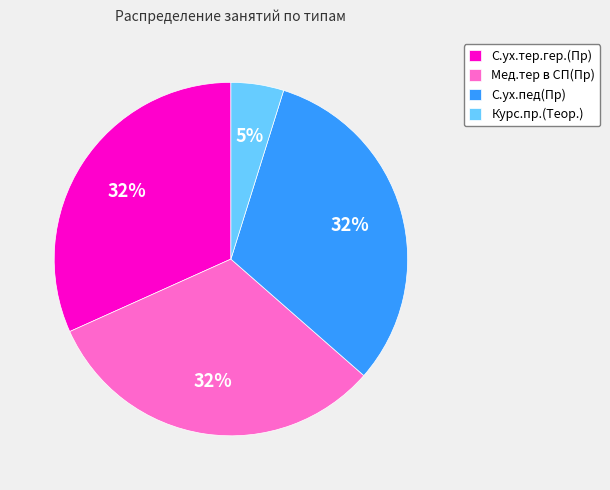

The Мед.тер в СП(Пр) slice represents 23% of the pie. True or false?

False